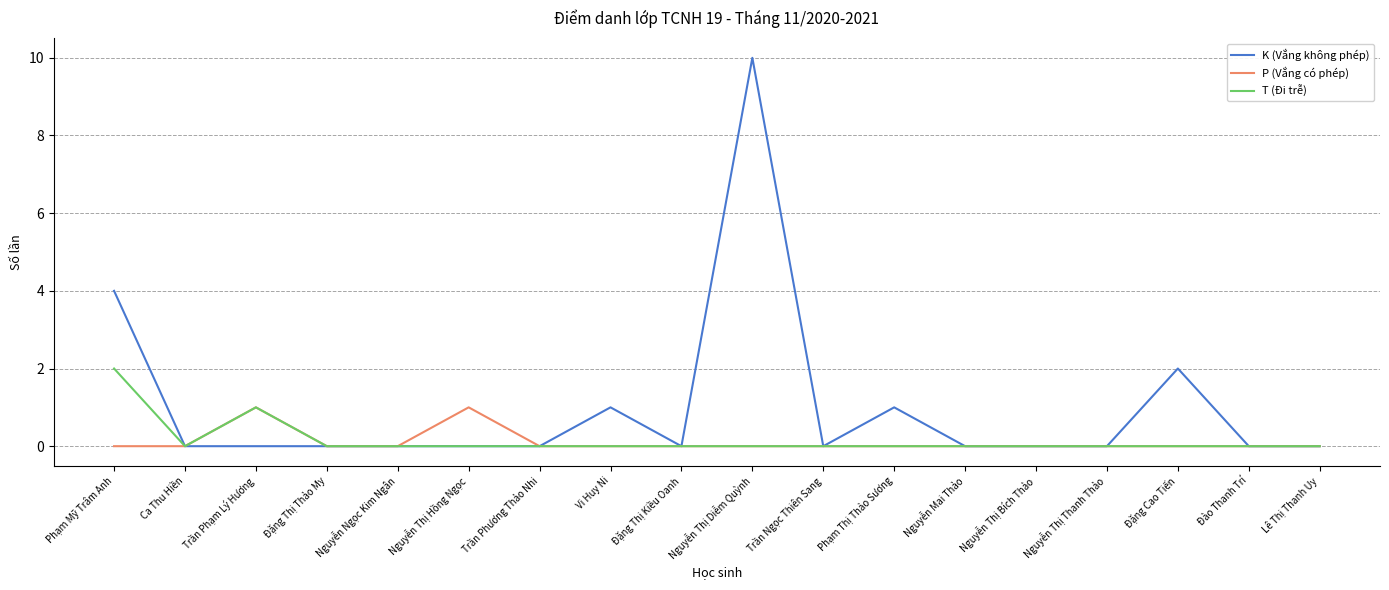

The K (Vắng không phép) series shows 0 at Đặng Thị Kiều Oanh. True or false?

True